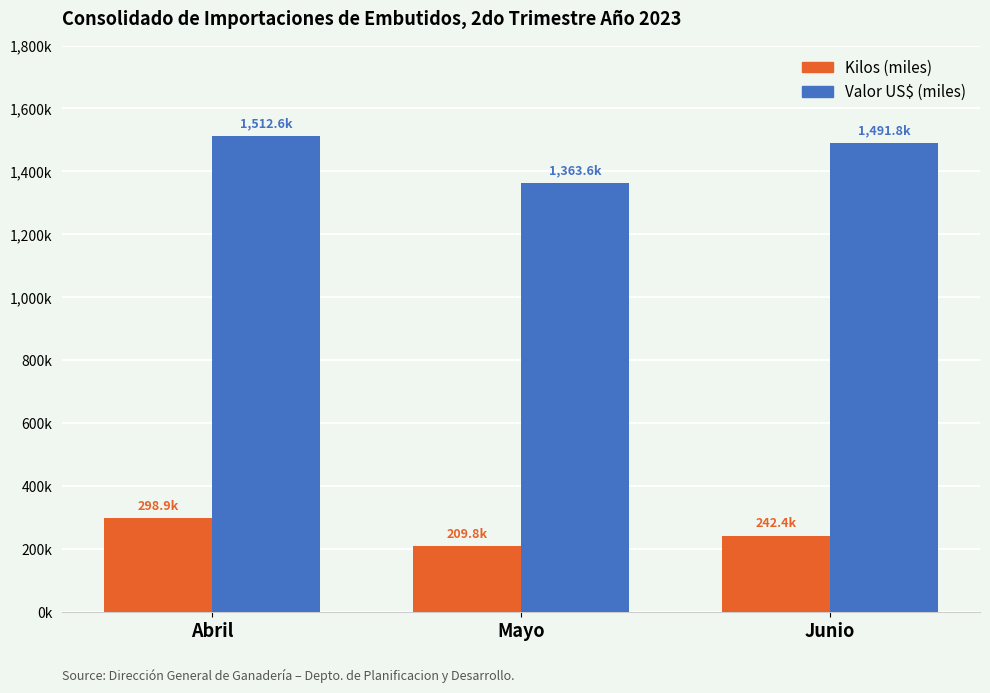

List the series in order of their peak value, lowest first.

Kilos (miles), Valor US$ (miles)